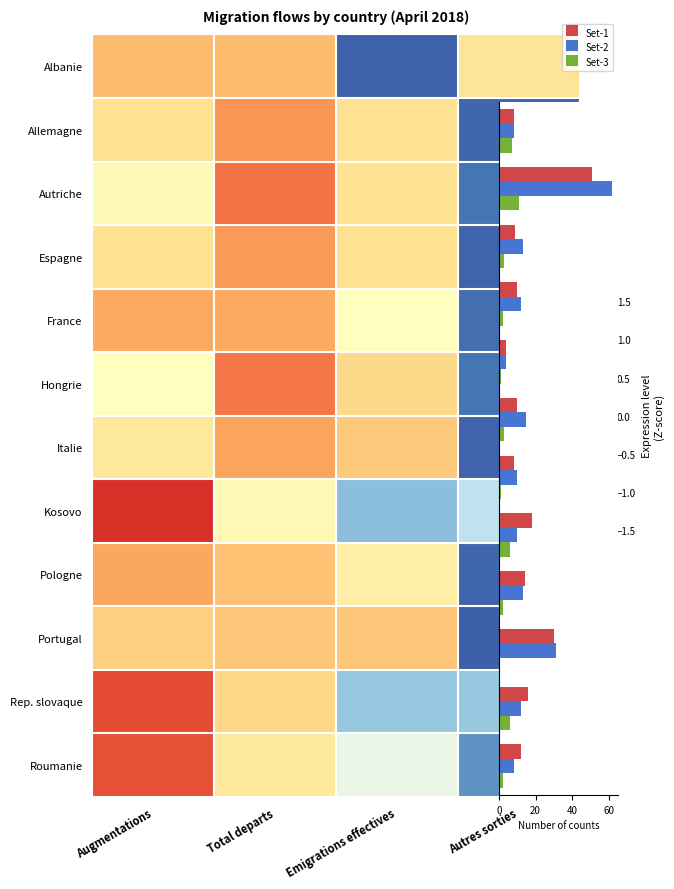

Which label corresponds to the smallest value in the chart?

Autres sorties